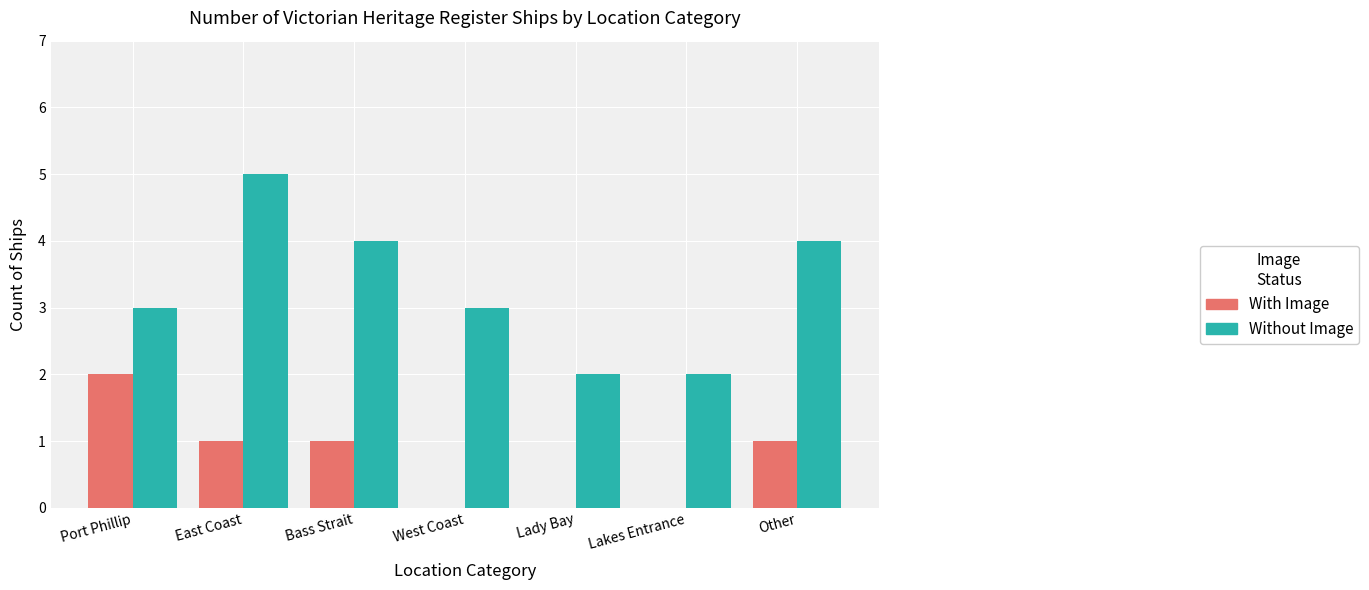

What is the average value of the With Image series?

1